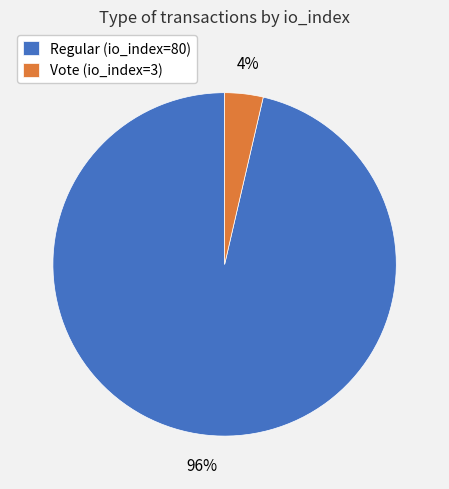

Rank the categories by value from lowest to highest.

Vote (io_index=3), Regular (io_index=80)